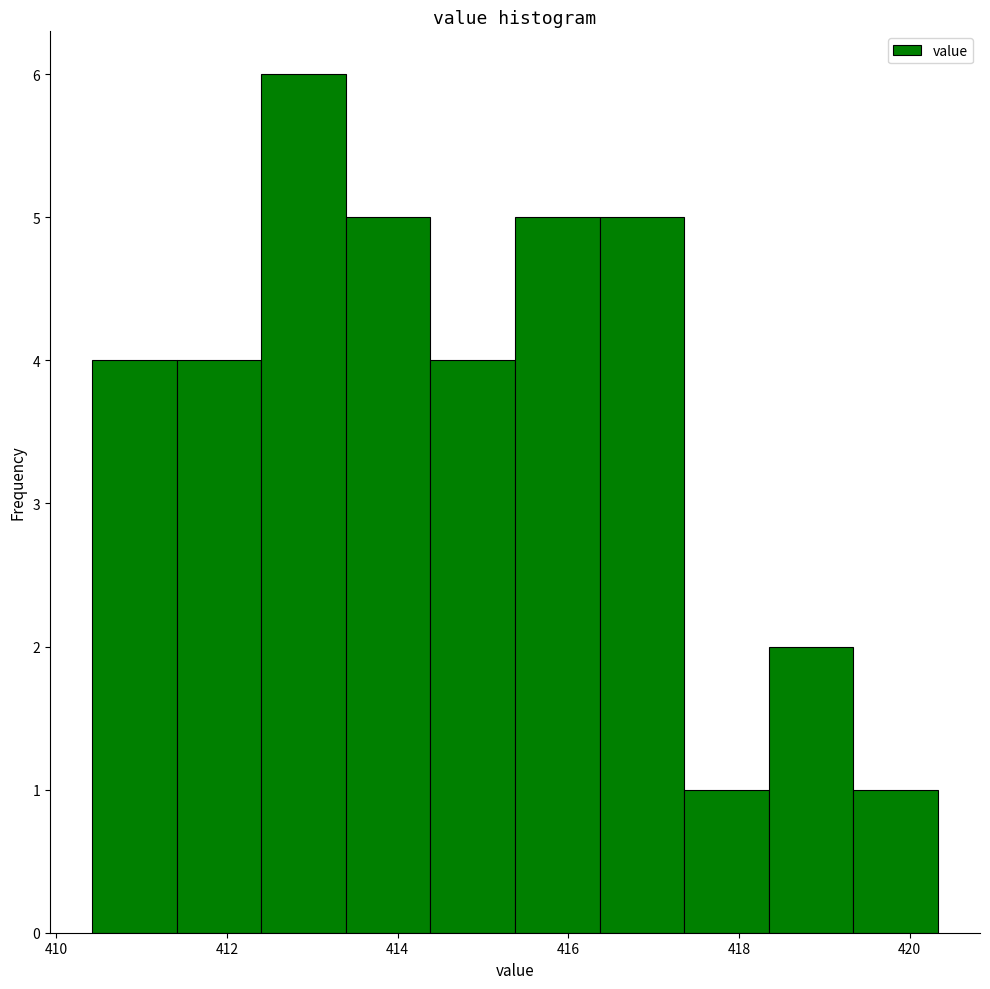

Over which range of the x-axis is the bar tallest?

412.4 to 413.4